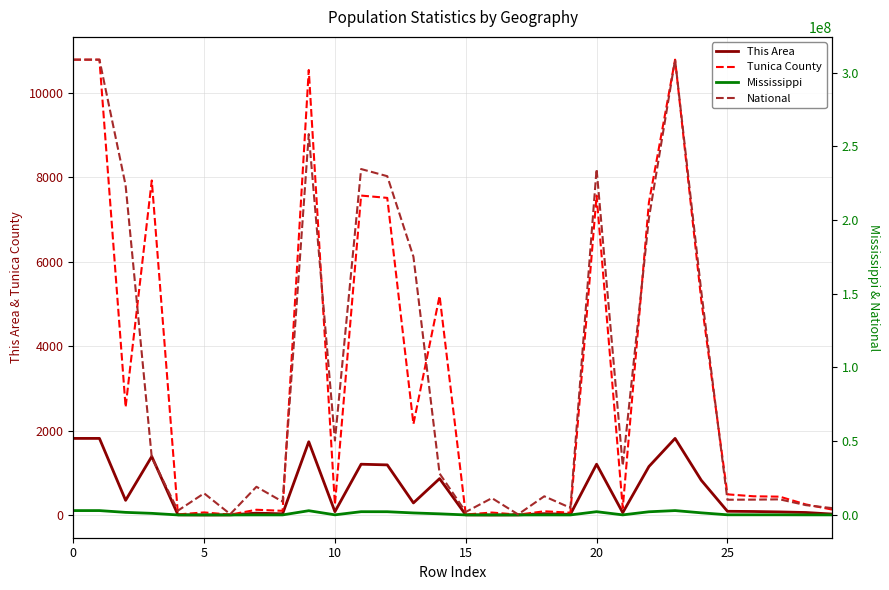

How many data points in This Area are above 83?

14